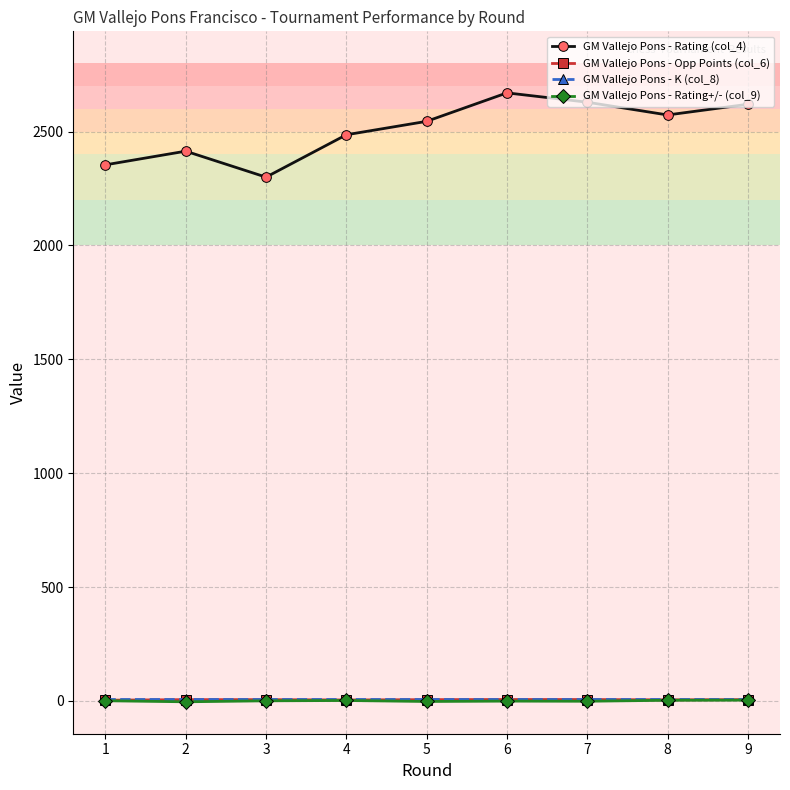

True or false: GM Vallejo Pons - Rating+/- (col_9) and GM Vallejo Pons - Opp Points (col_6) cross at least once.

False